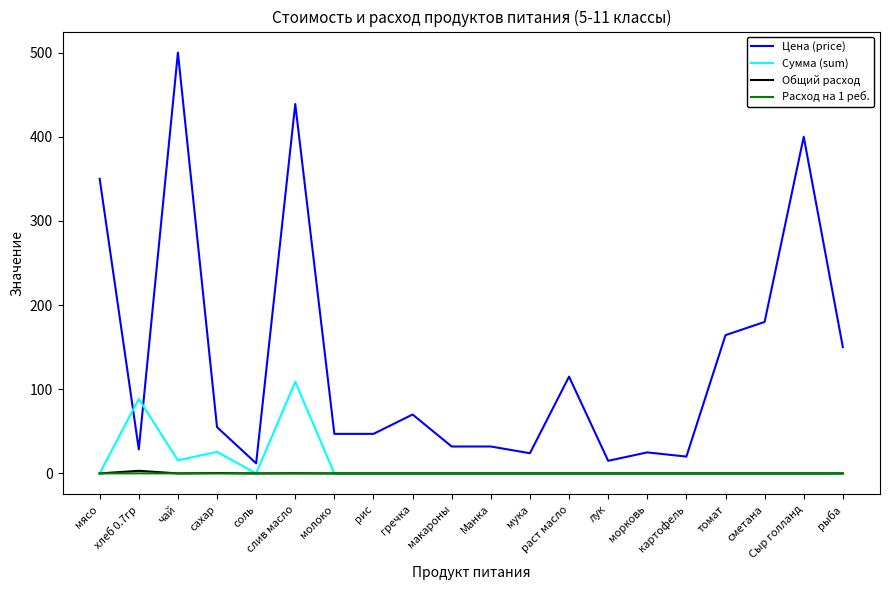

Which series has the widest spread of values?

Цена (price)